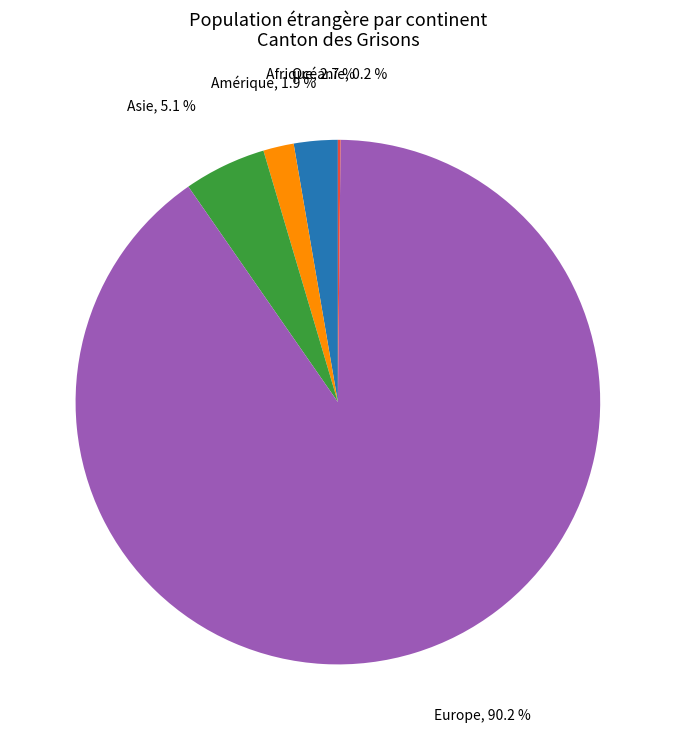

To the nearest percent, what is the average slice percentage?

20%